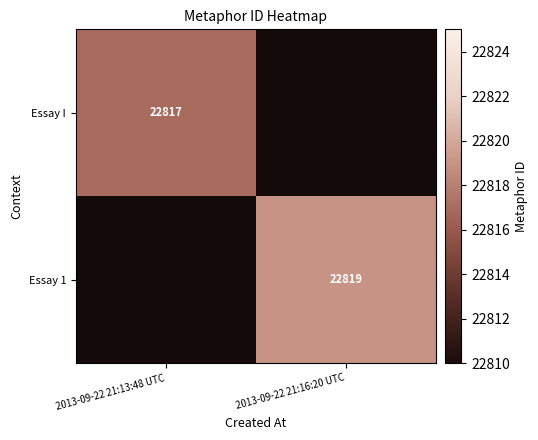

The value of Essay 1 at 2013-09-22 21:16:20 UTC is 29830. True or false?

False